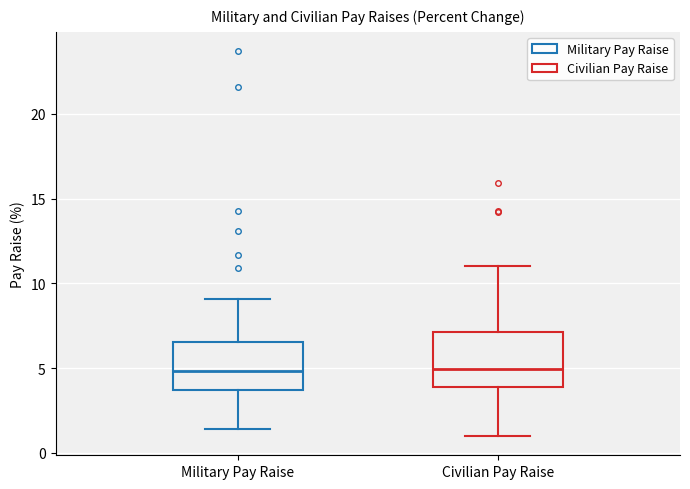

Where does the lower whisker of the box for Civilian Pay Raise end on the y-axis? The values are not printed on the chart, so give them approximately, as read against the axis.

1.0